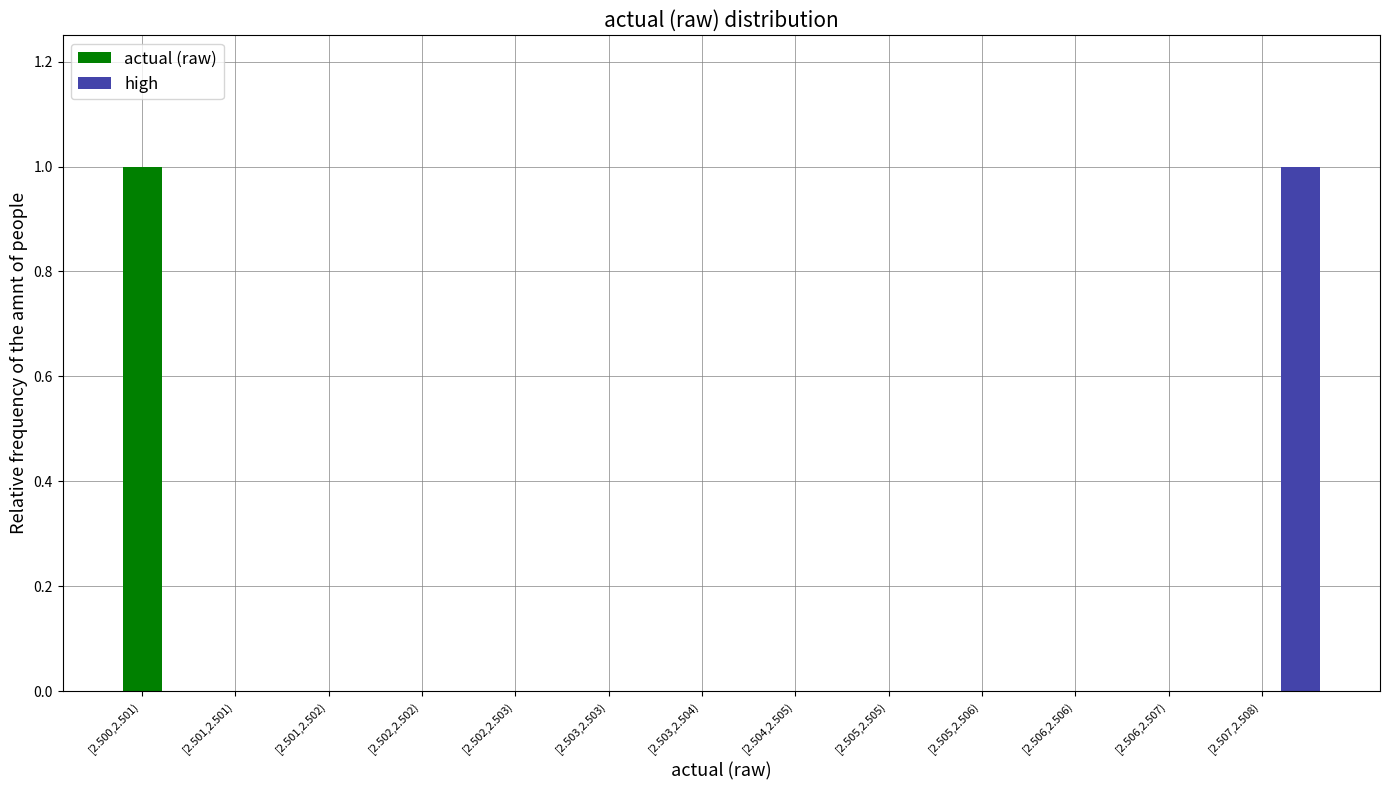

At which label does high reach its peak?

[2.507,2.508)